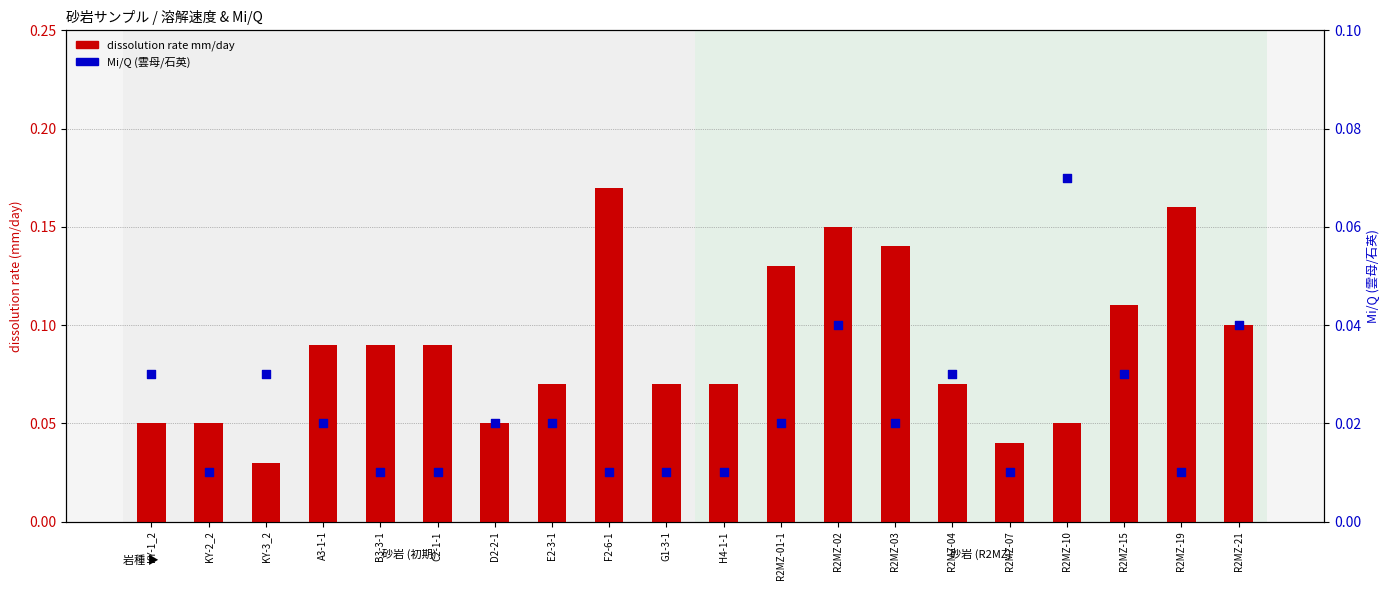

At how many categories does at least one series exceed 0?

20